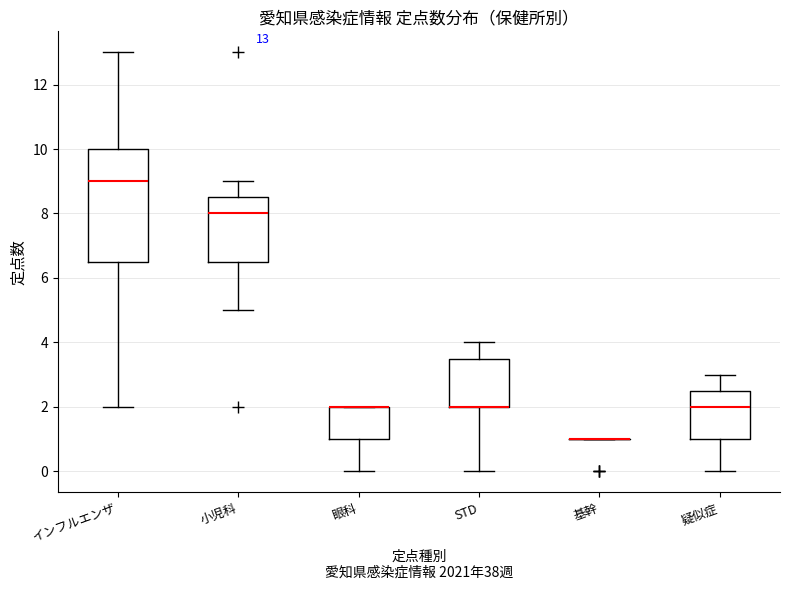

Which box is the tallest, from its lower edge to its upper edge?

インフルエンザ